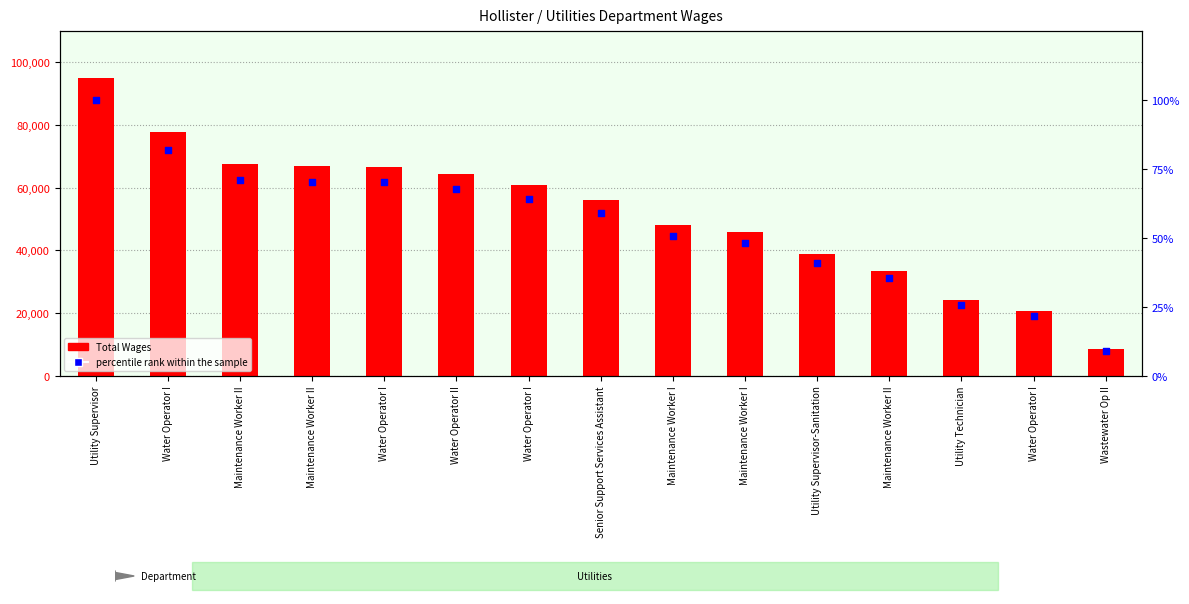

What are all the series names shown in the legend?

Total Wages, percentile rank within the sample